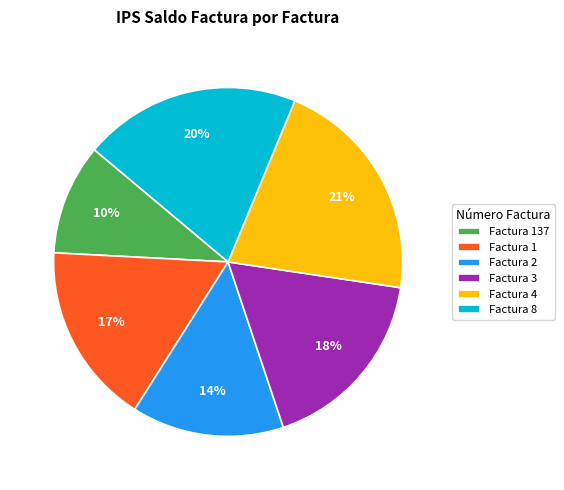

Which has a higher value, Factura 1 or Factura 8?

Factura 8